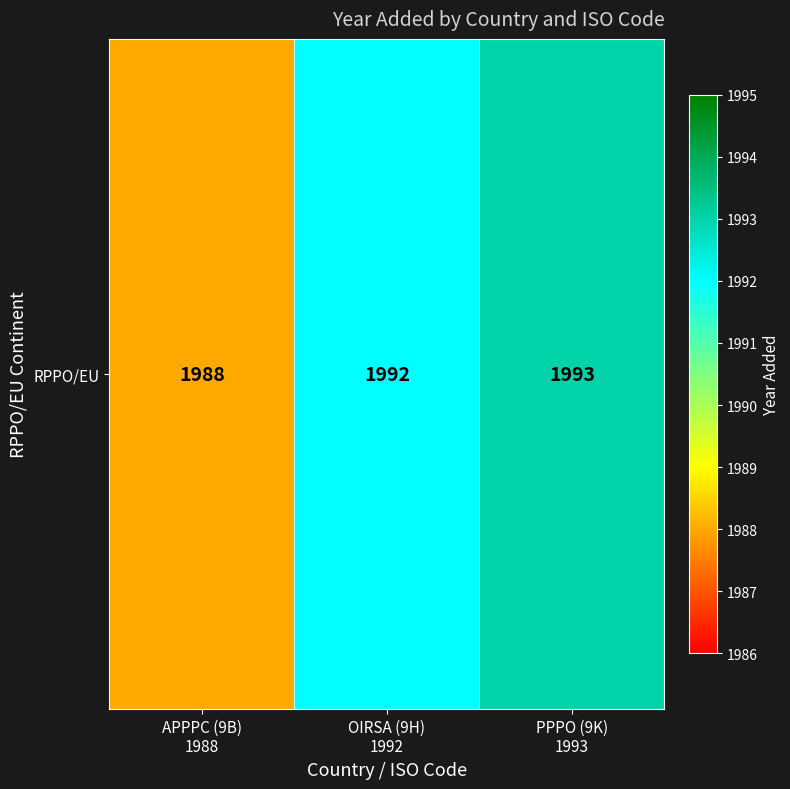

What is the smallest value displayed?

1988